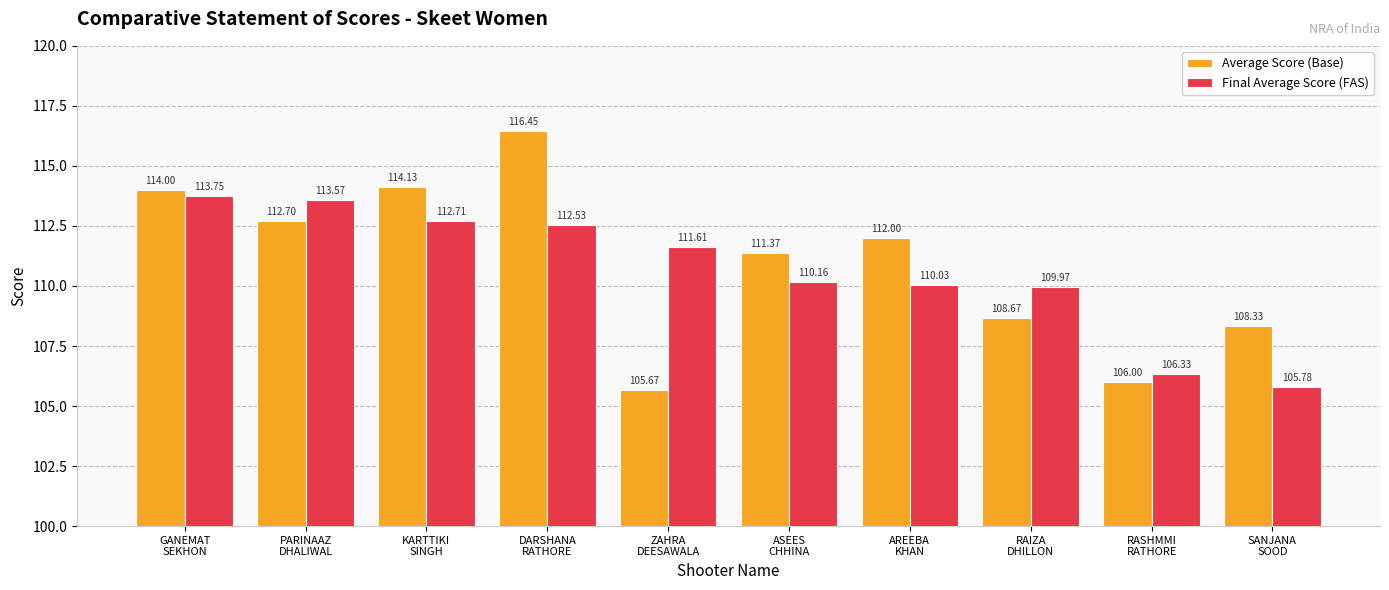

The value of Average Score (Base) at GANEMAT
SEKHON is 34.6. True or false?

False